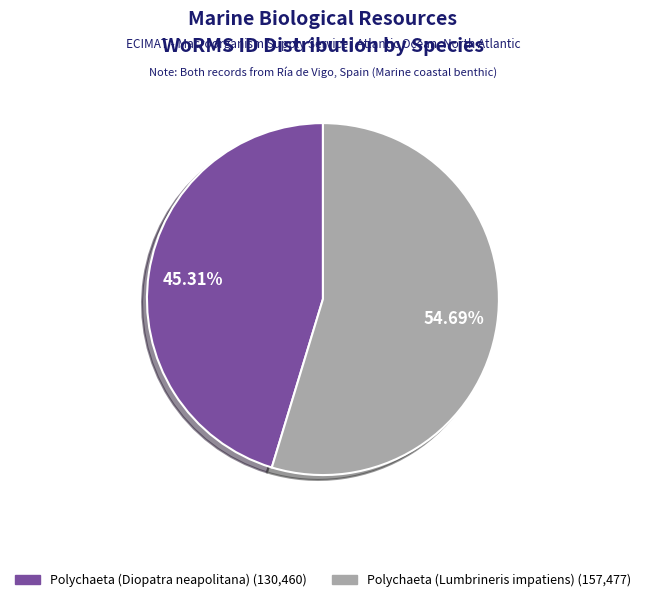

What percentage is the Polychaeta (Lumbrineris impatiens) slice, to the nearest percent?

55%